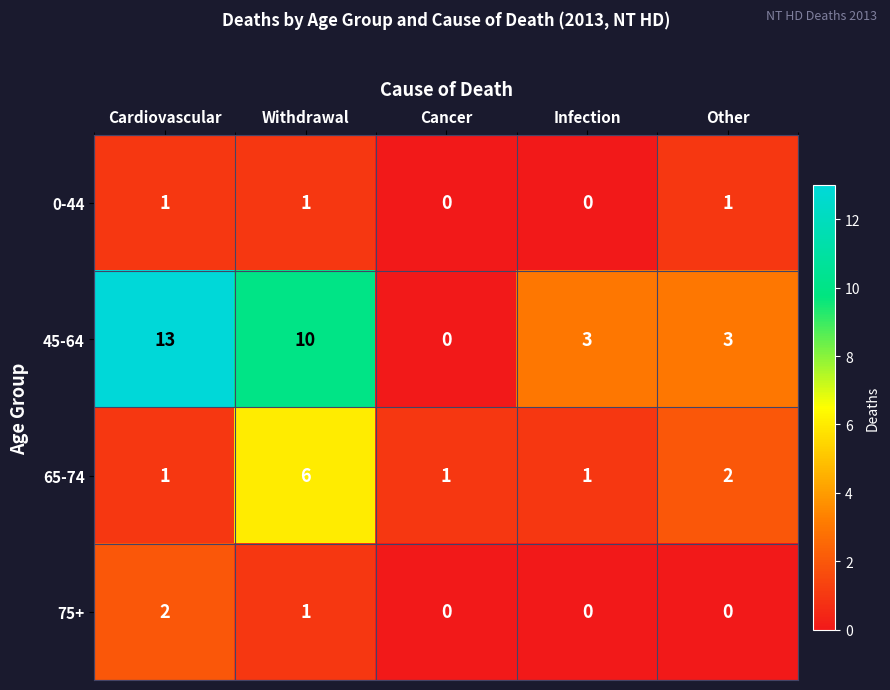

Reading left to right, extract all data points from this chart.

0-44: Cardiovascular=1	Withdrawal=1	Cancer=0	Infection=0	Other=1
45-64: Cardiovascular=13	Withdrawal=10	Cancer=0	Infection=3	Other=3
65-74: Cardiovascular=1	Withdrawal=6	Cancer=1	Infection=1	Other=2
75+: Cardiovascular=2	Withdrawal=1	Cancer=0	Infection=0	Other=0